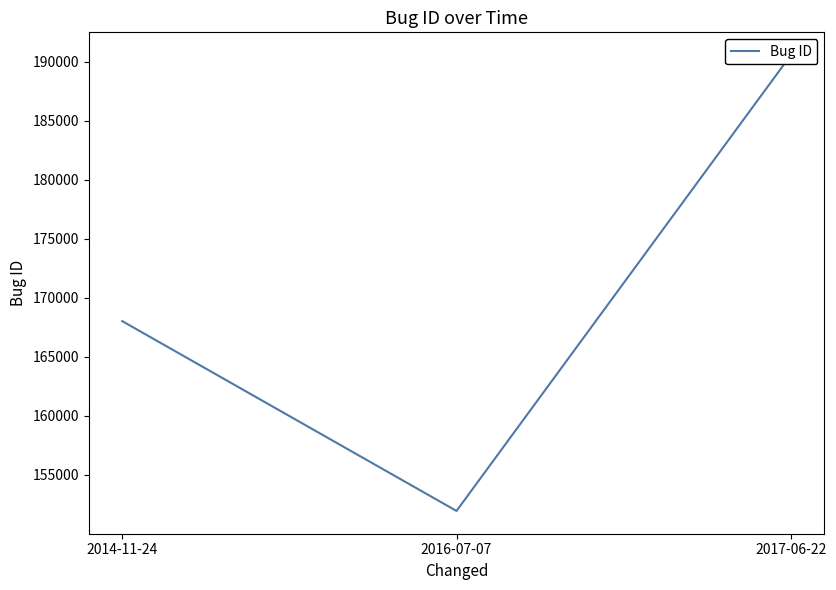

What is the difference between the maximum and minimum values?

38628